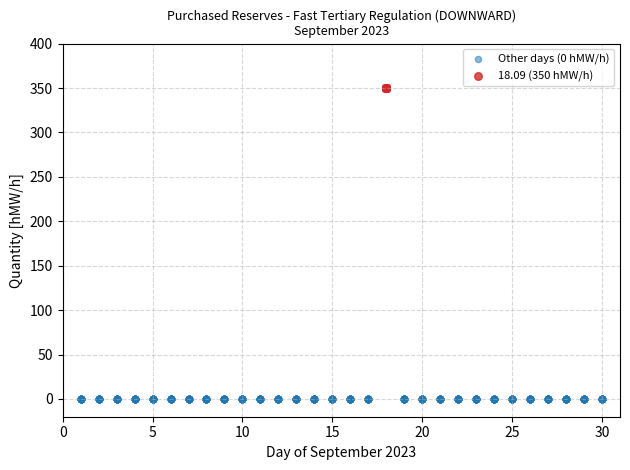

Which series contains the lowest Y value?

Other days (0 hMW/h)